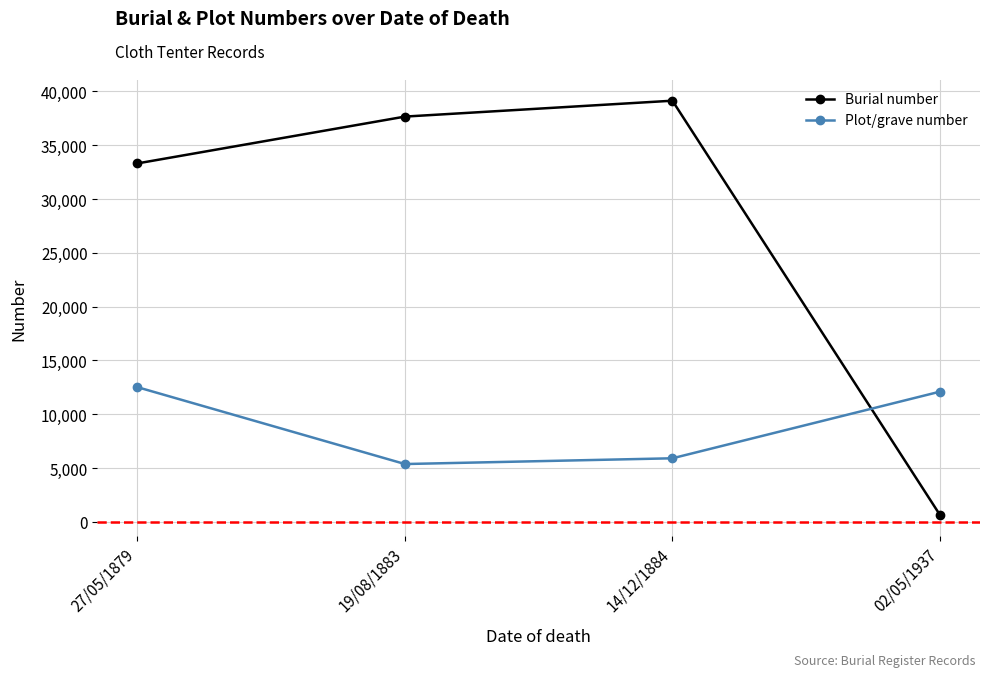

How many lines are shown in the chart?

2